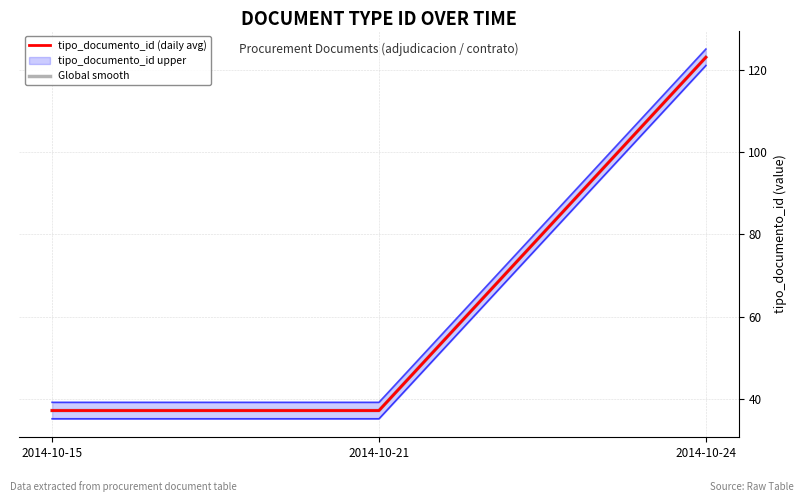

Reading left to right, list all the values displayed in this chart.

tipo_documento_id (daily avg): 37.2	37.2	123.0
Global smooth: 37.2	37.2	123.0